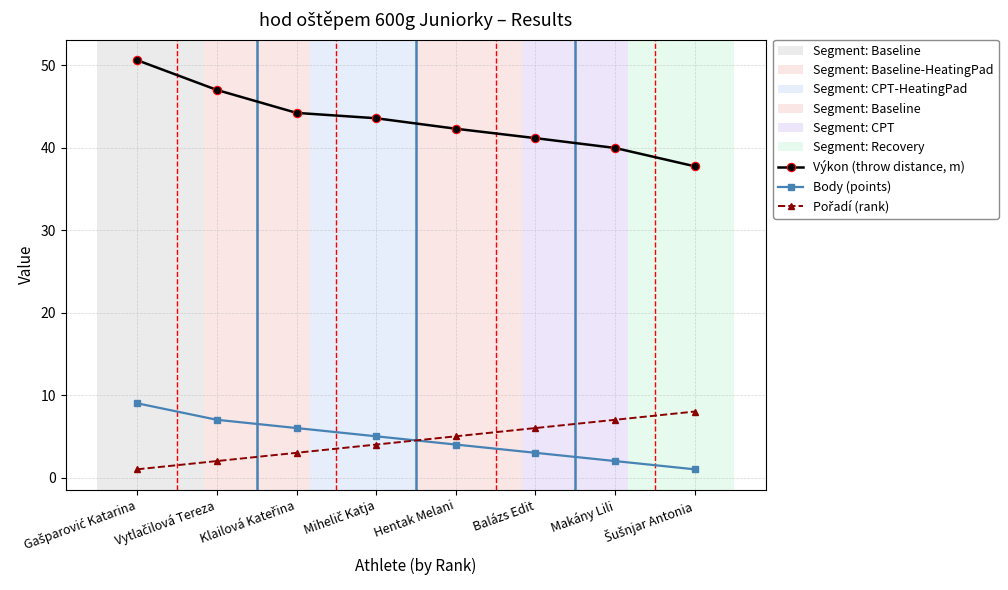

Which series has the largest range (max minus min)?

Výkon (throw distance, m)